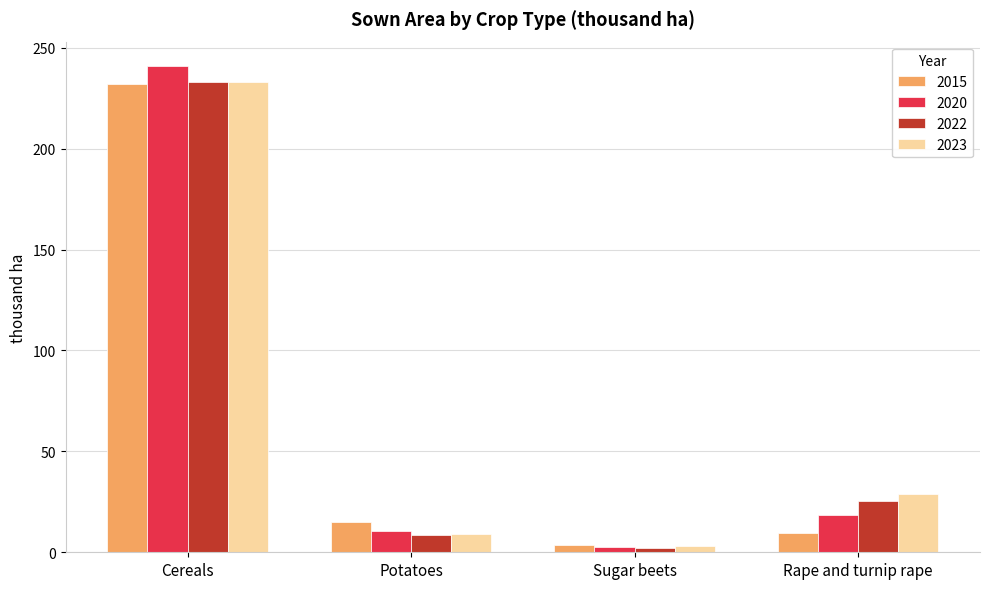

The value of 2015 at Sugar beets is 3.4. True or false?

True